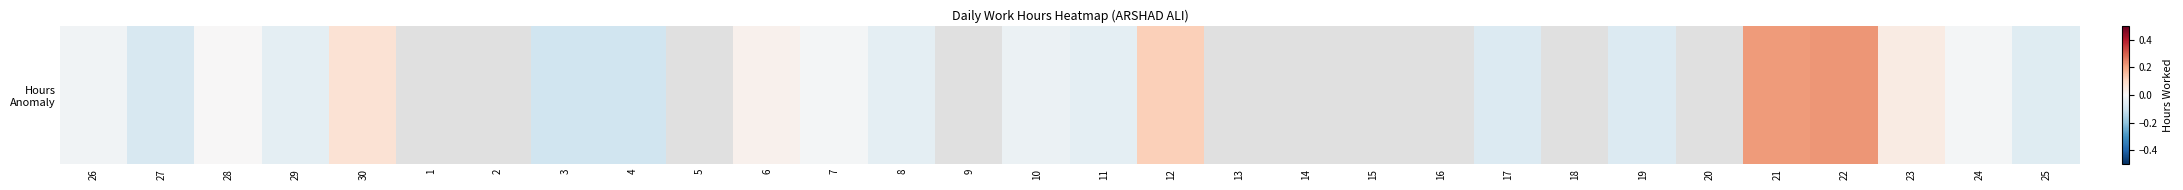

What is the sum of the values at 24 and 22?

0.2